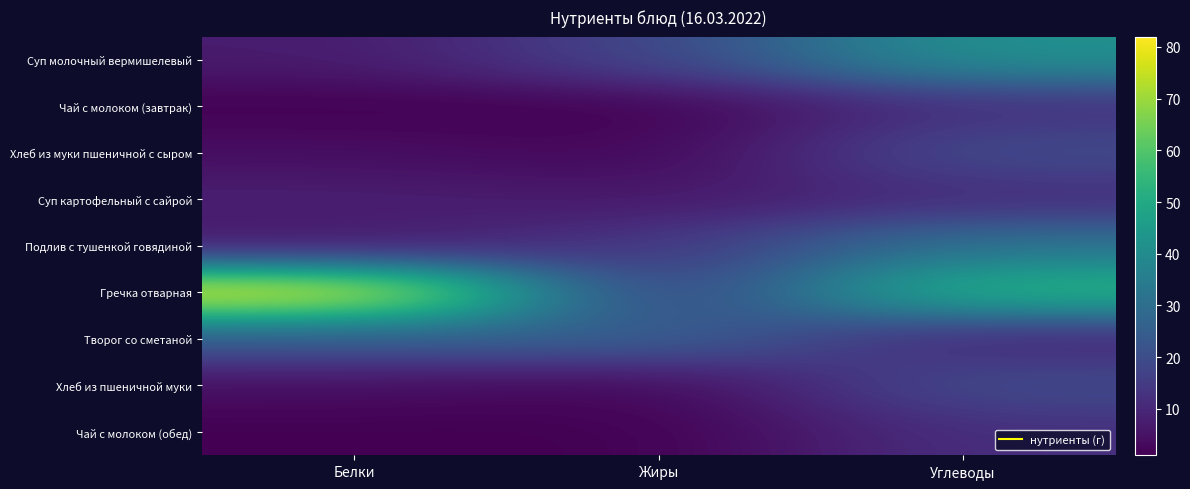

How many series are shown in this chart?

9